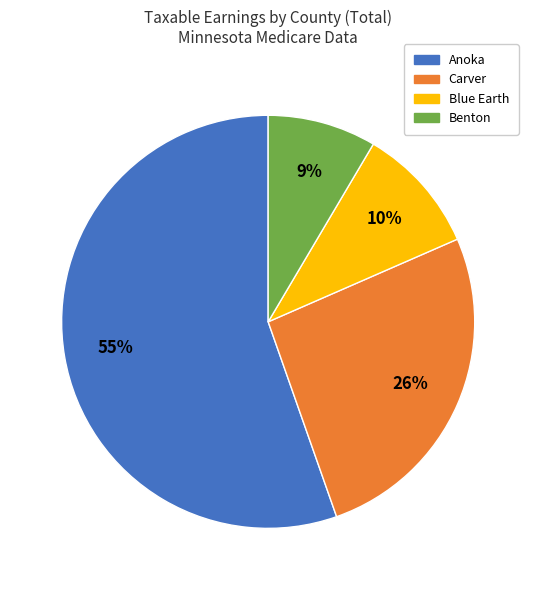

Is there a majority slice in this chart?

Yes